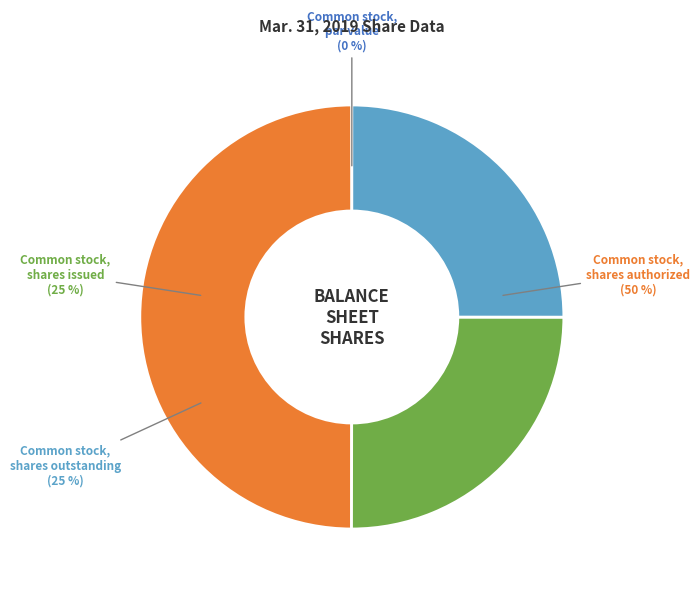

Approximately how many times larger is the value at Common stock, shares issued compared to Common stock, shares authorized?

0.5